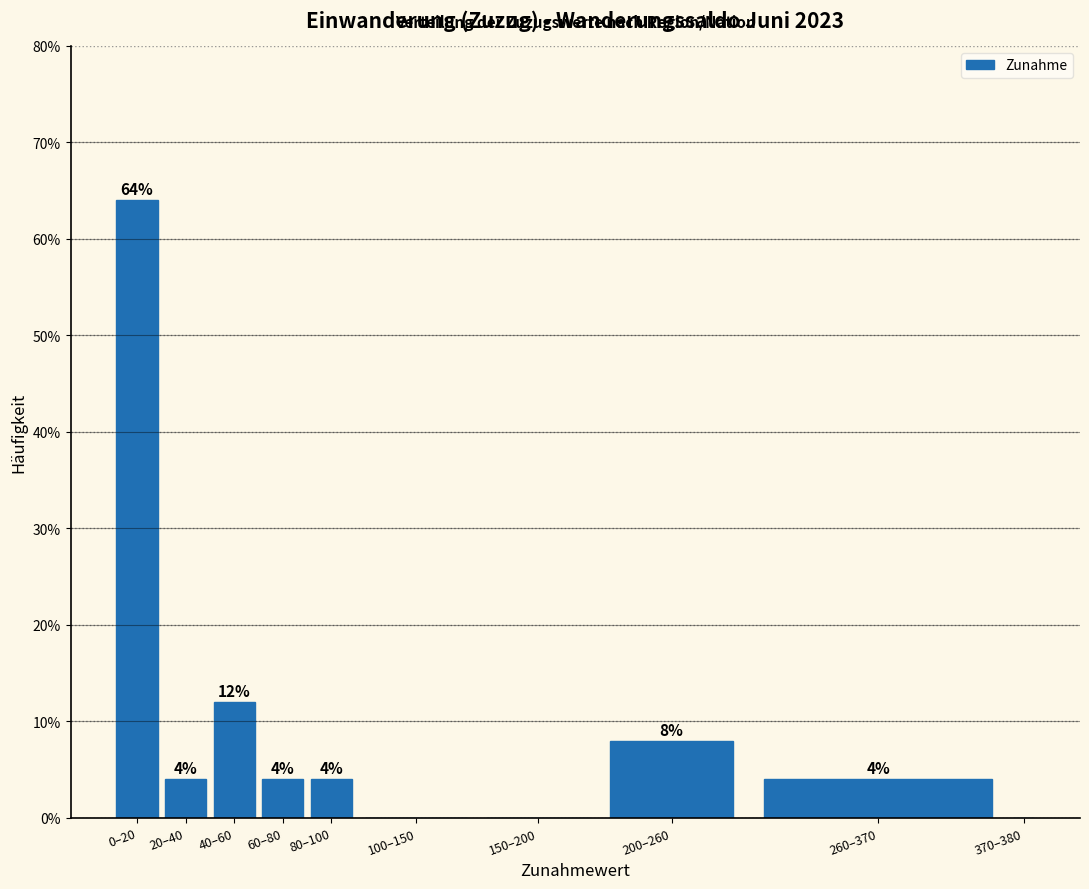

Reading right to left, transcribe all the data shown in this chart.

370–380=0	260–370=4	200–260=8	150–200=0	100–150=0	80–100=4	60–80=4	40–60=12	20–40=4	0–20=64